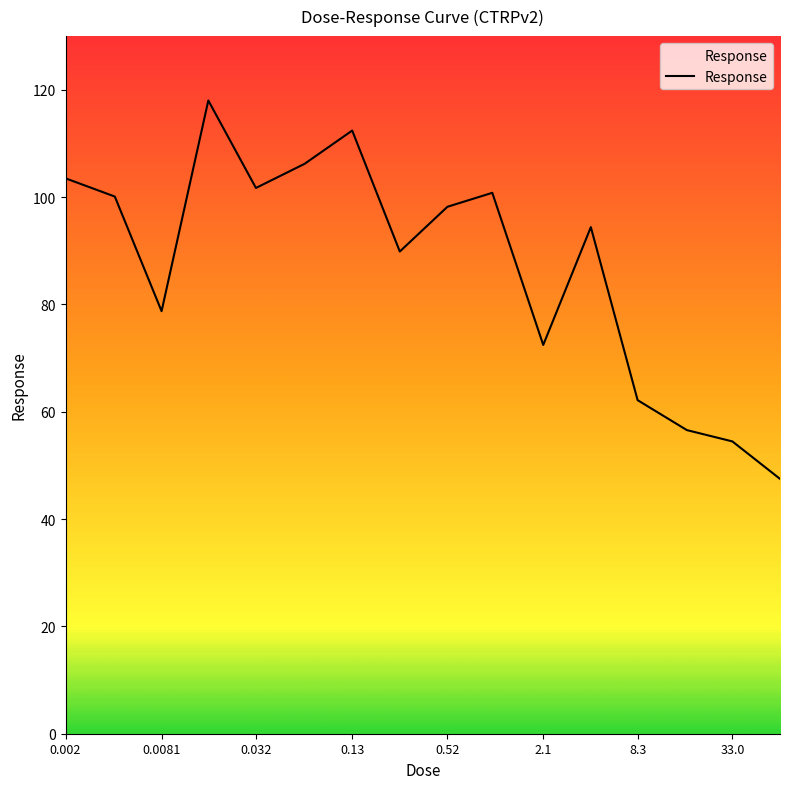

How many categories are shown in the chart?

16